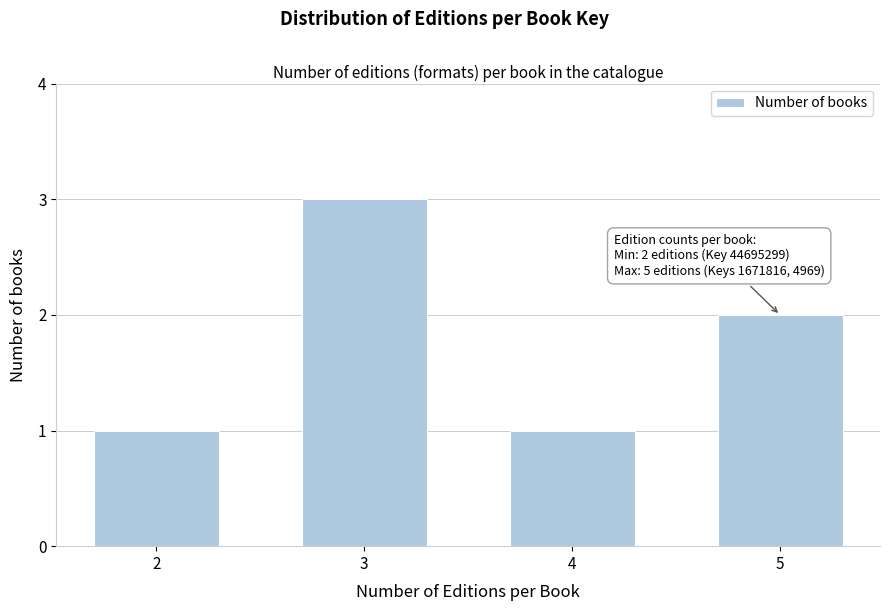

Reading left to right, extract all data points from this chart.

2=1	3=3	4=1	5=2